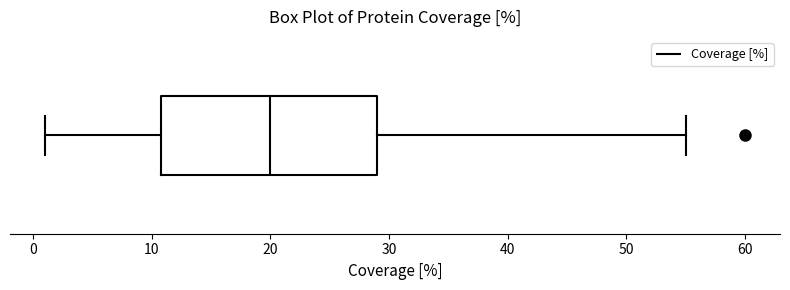

Where is the left edge of the box on the x-axis? The values are not printed on the chart, so give them approximately, as read against the axis.

11